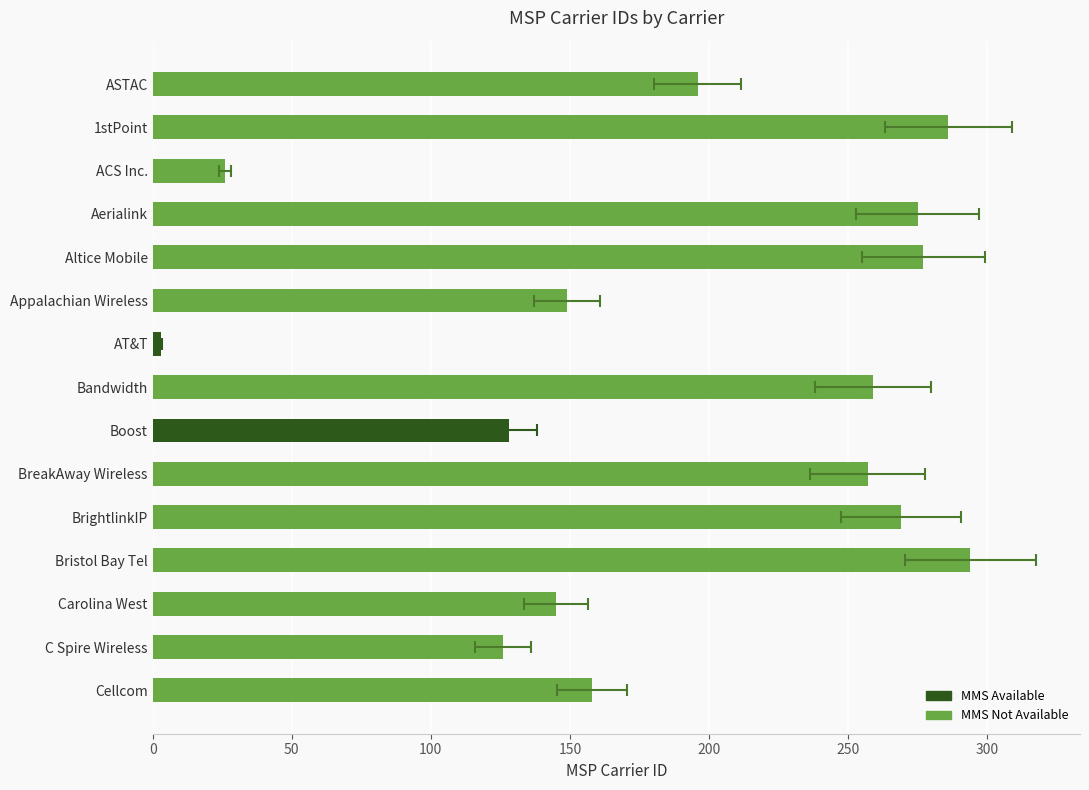

How many bars are there in total?

15